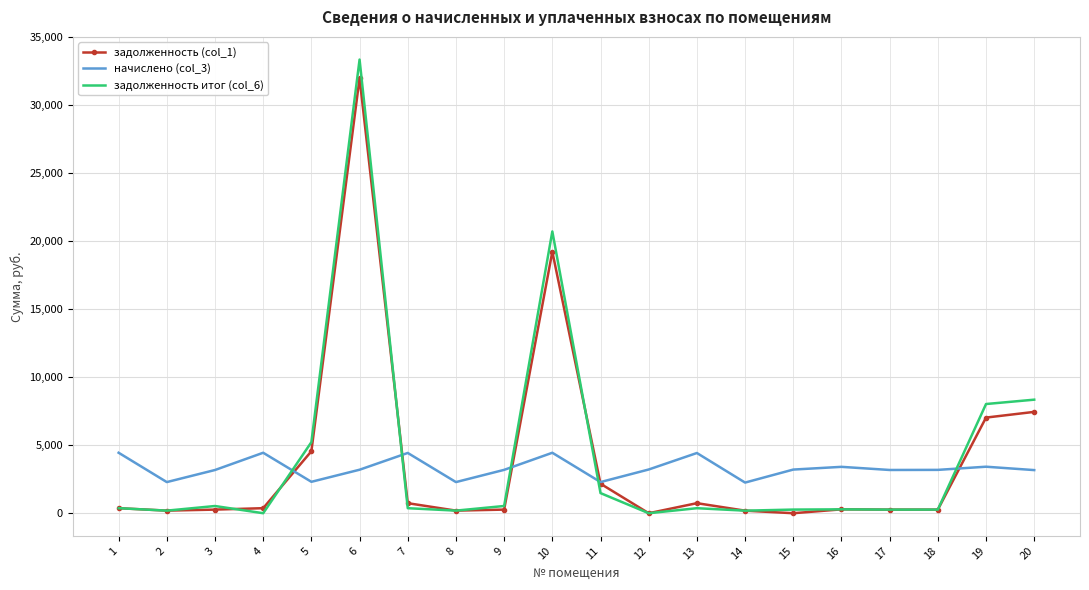

At how many categories does at least one series exceed 29716?

1